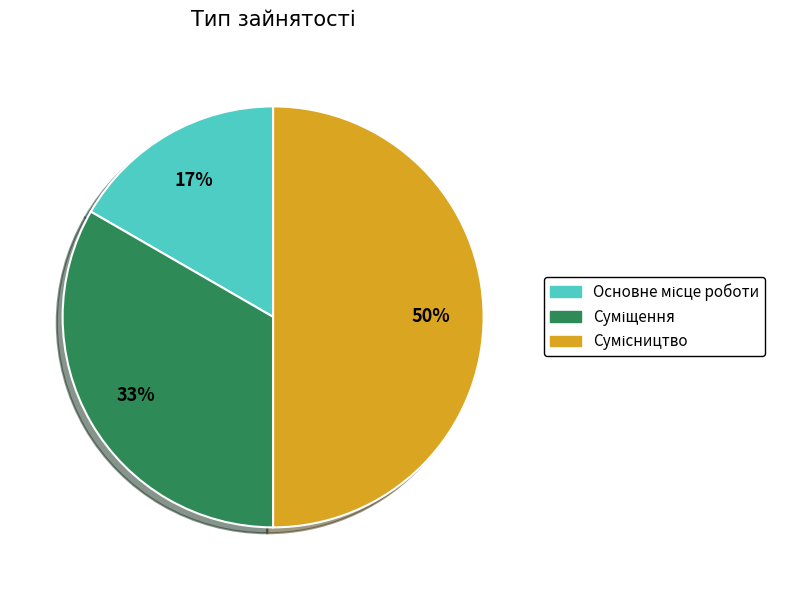

To the nearest percent, what is the difference between the largest and smallest slice percentages?

33%